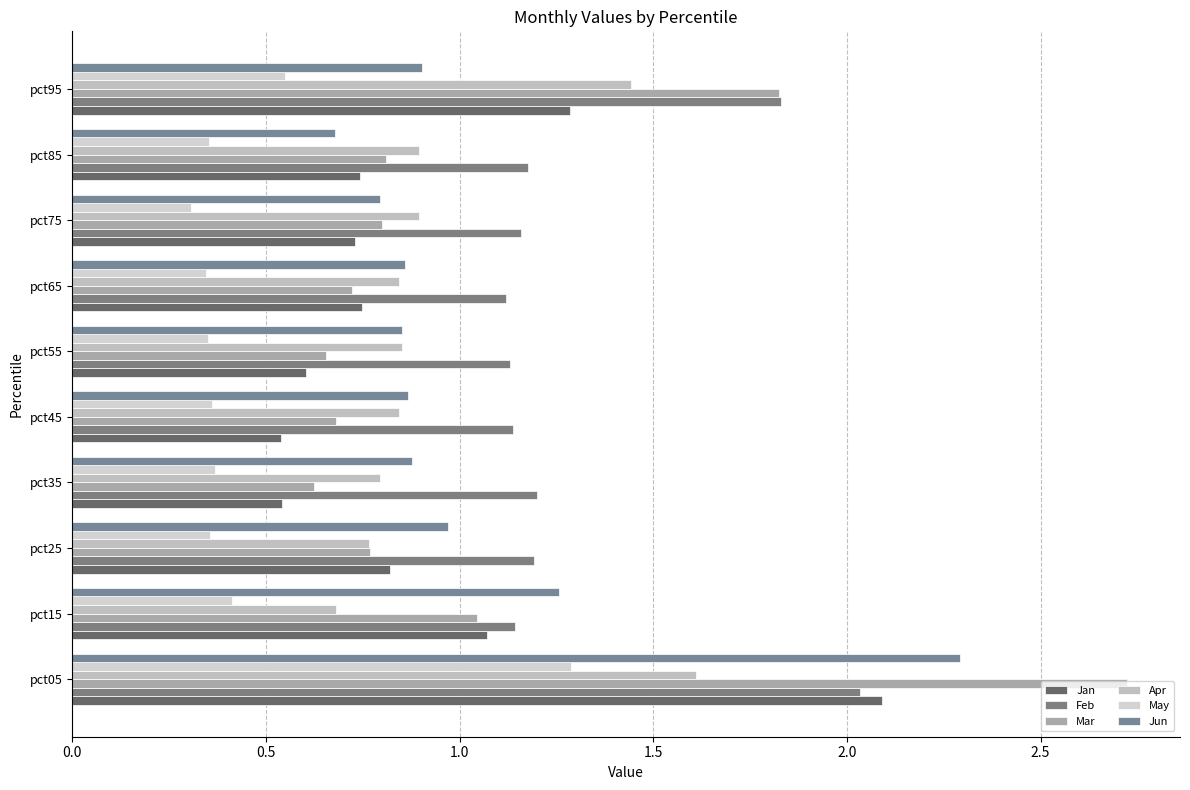

At which label is Jan closest to 1?

pct15